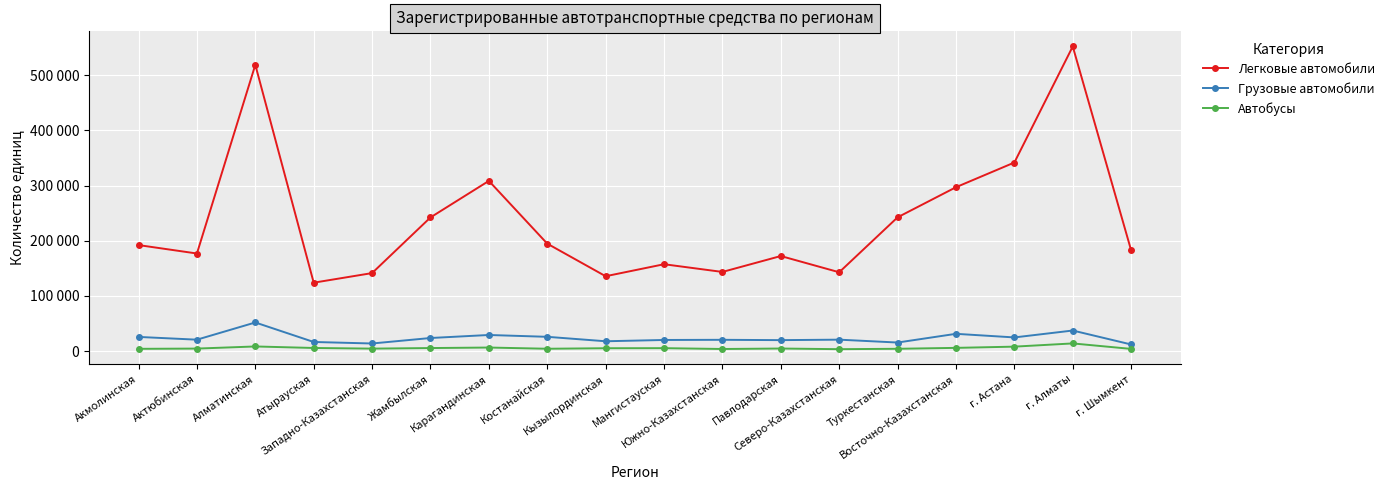

Where is Легковые автомобили nearest to the value 338093?

г. Астана